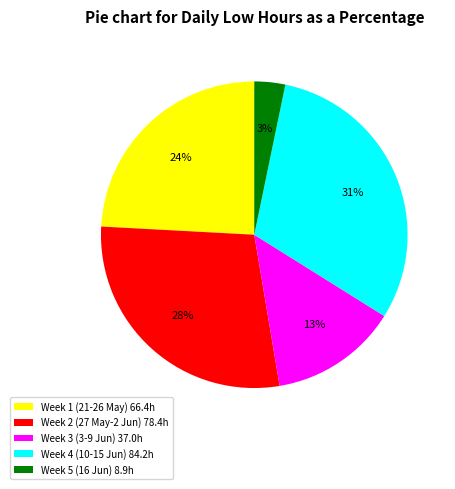

Is Week 5 (16 Jun) 8.9h the majority of the pie?

No